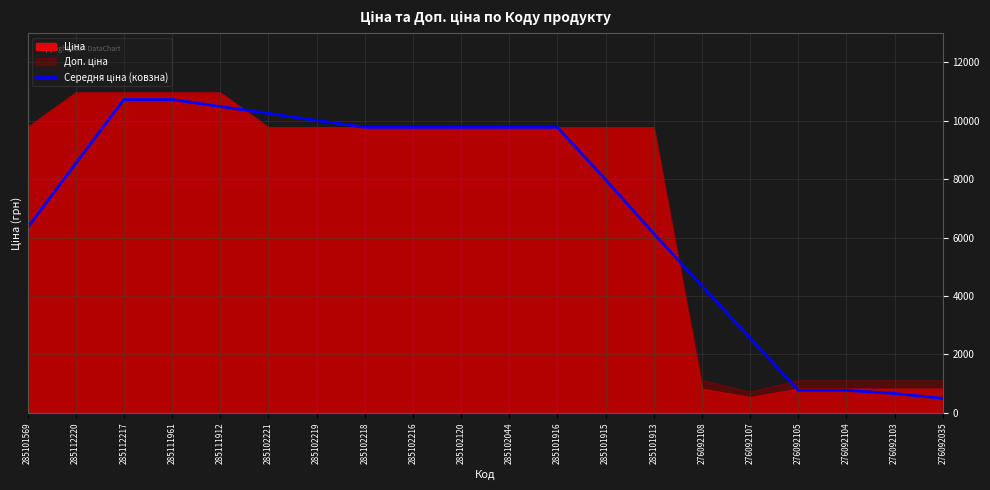

At which category does the data reach its first local peak?

285112217